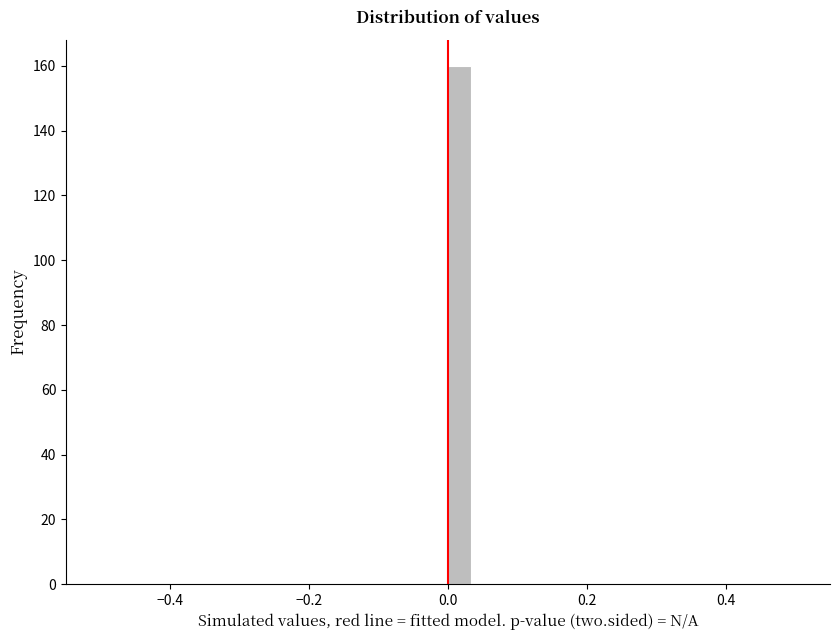

Around what value on the x-axis is the tallest bar? Give the approximate position of its centre, as read against the axis.

0.02